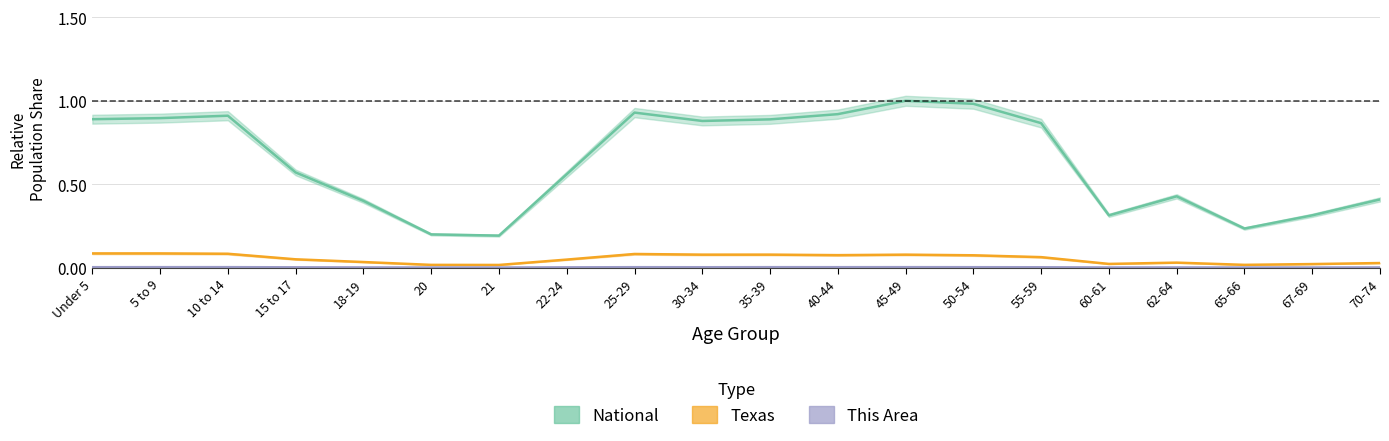

What is the difference between the second highest and minimum values in the Texas series?

0.1